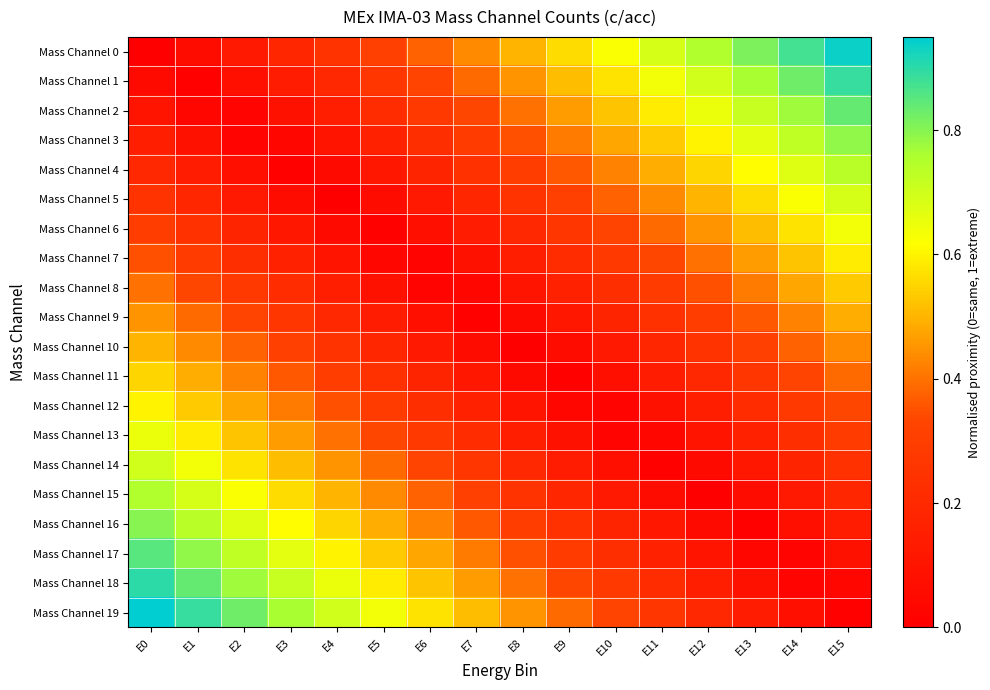

Which series has the largest total across all categories?

Mass Channel 19